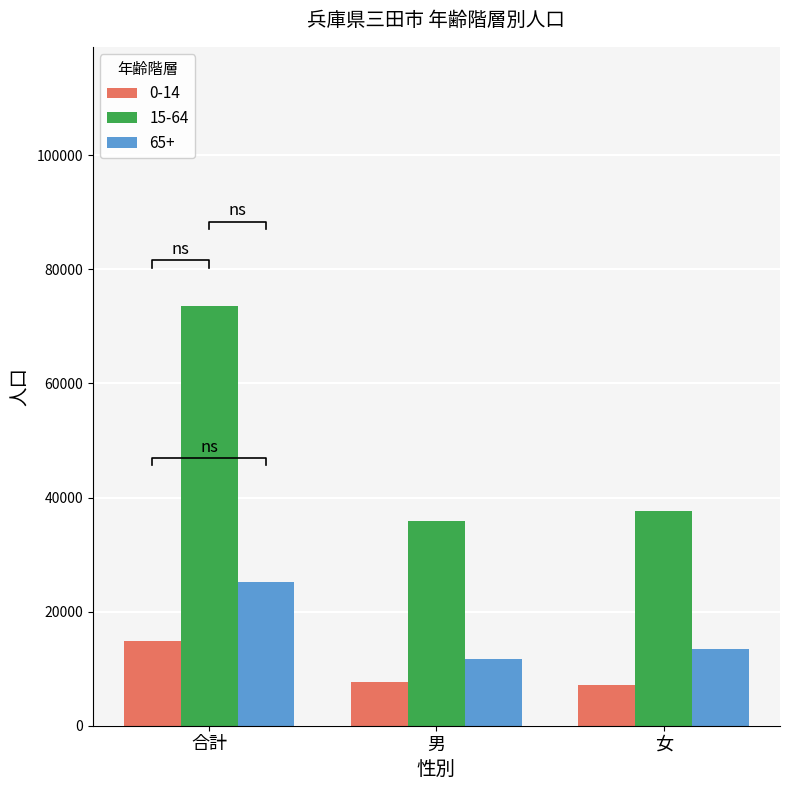

What is the lowest value of the 15-64 series?

35821